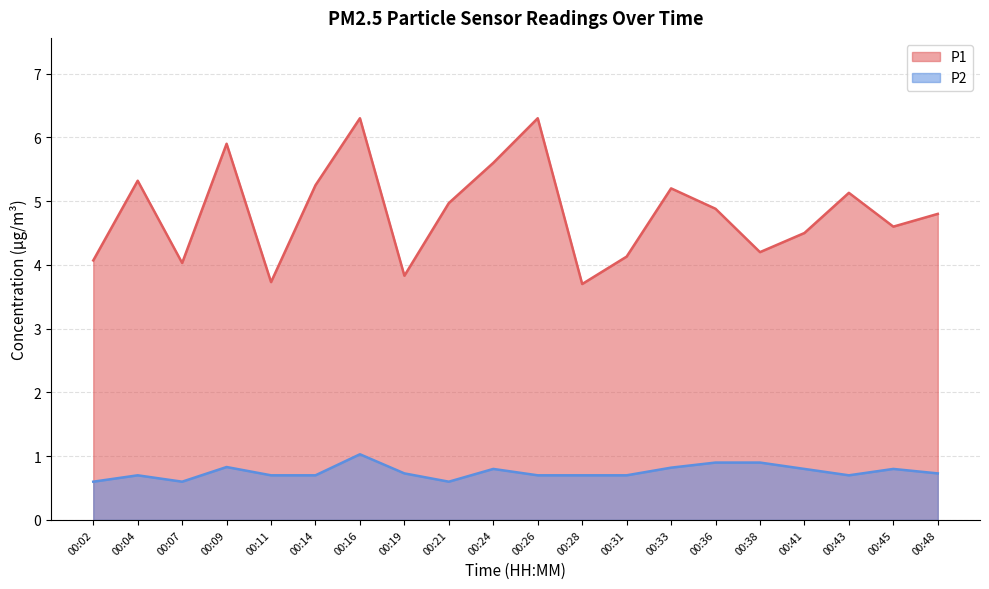

What is the difference between the maximum and minimum values in the P2 series?

0.4